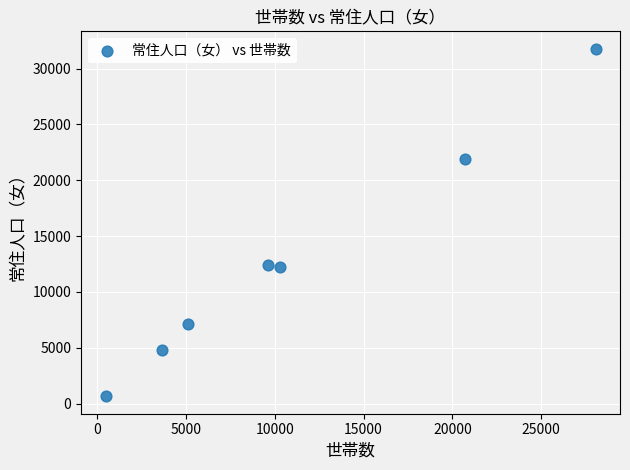

What is the range of Y values (max minus min)?

31145